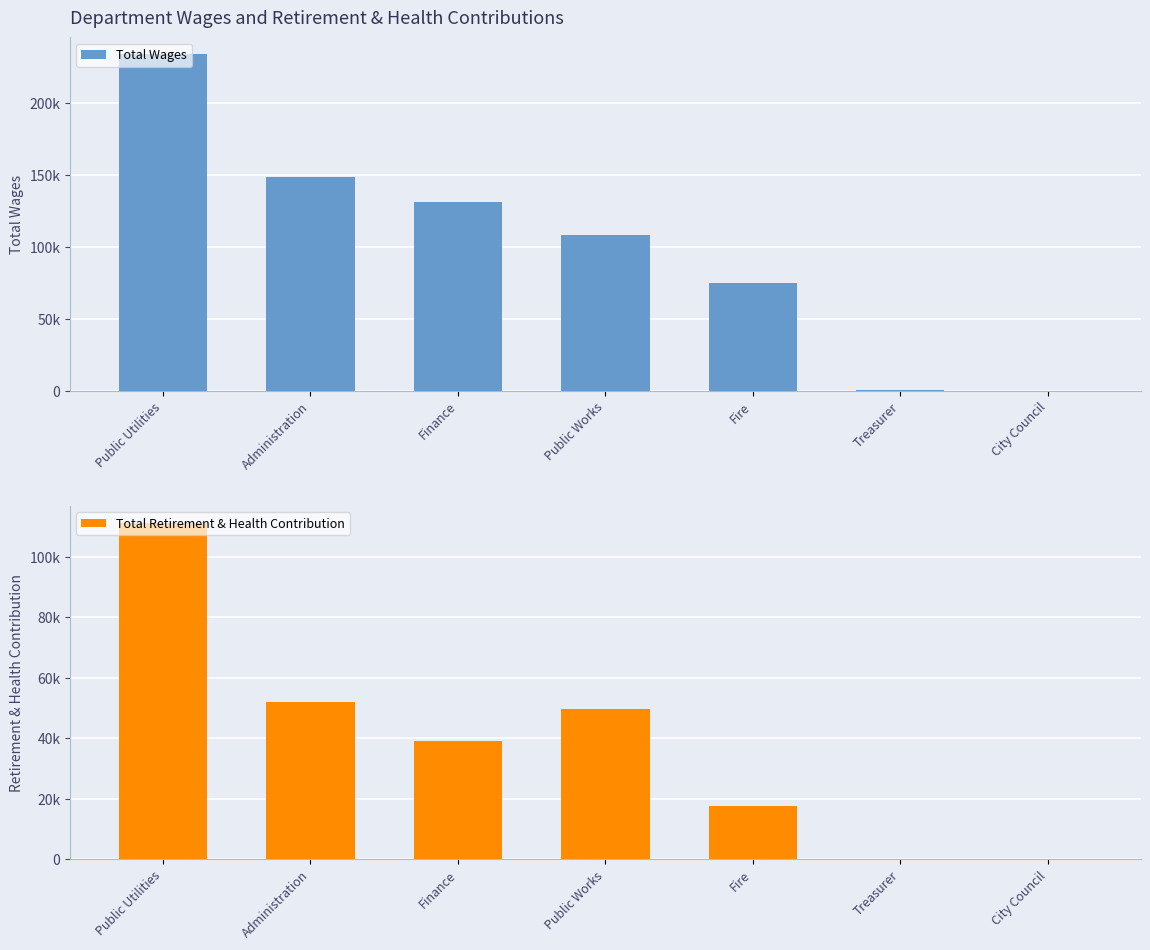

What is the value of the Total Retirement & Health Contribution bar at the 1st from the left?

111142